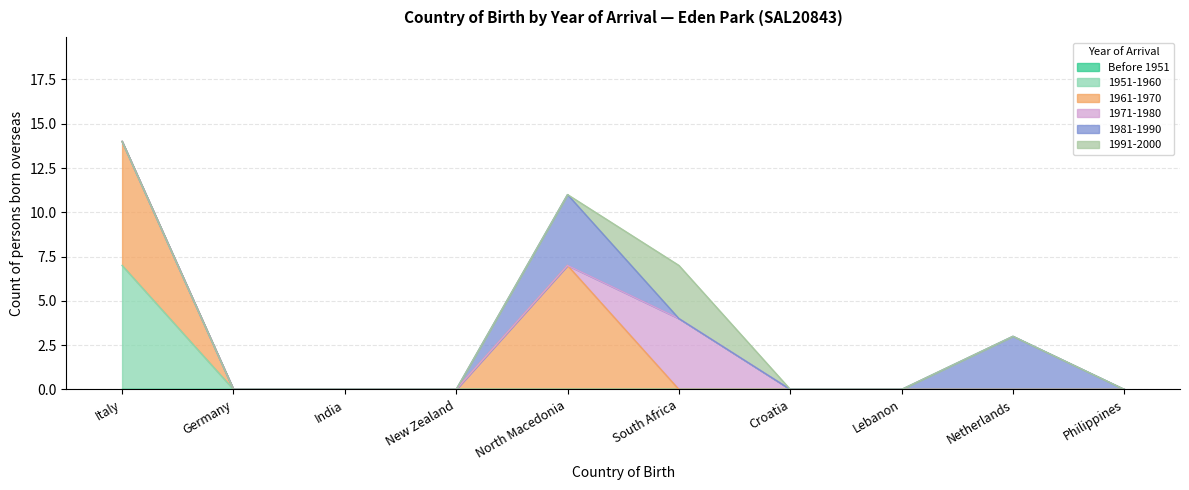

How many distinct data groups are displayed?

6